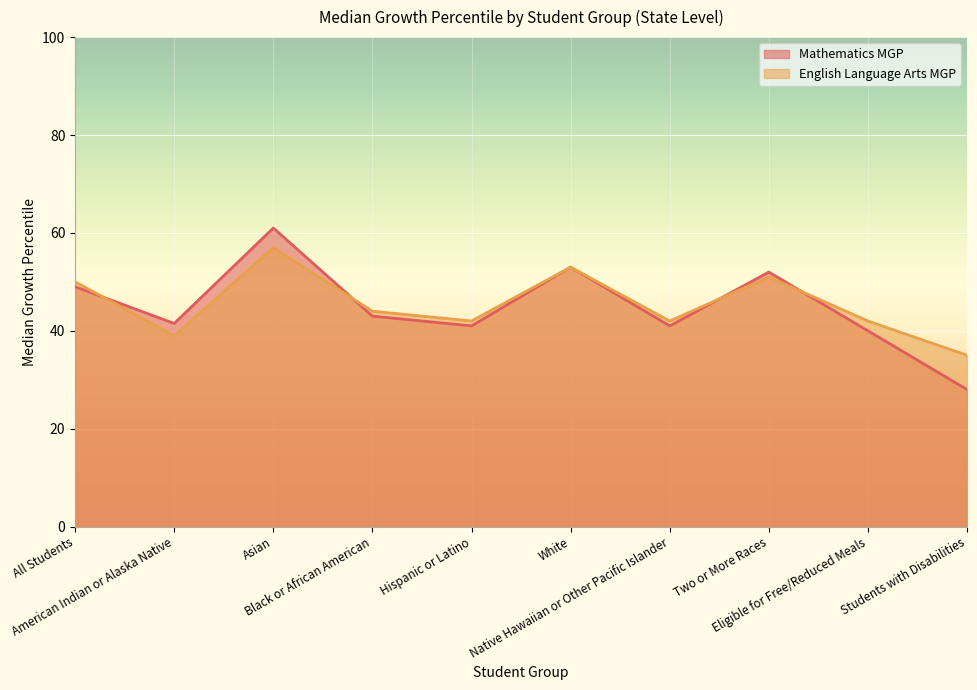

At which category does Mathematics MGP reach its first local peak?

Asian